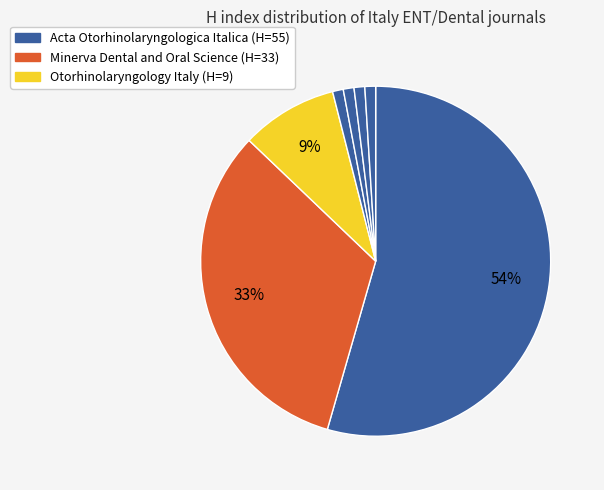

How many slices are in this pie chart?

7